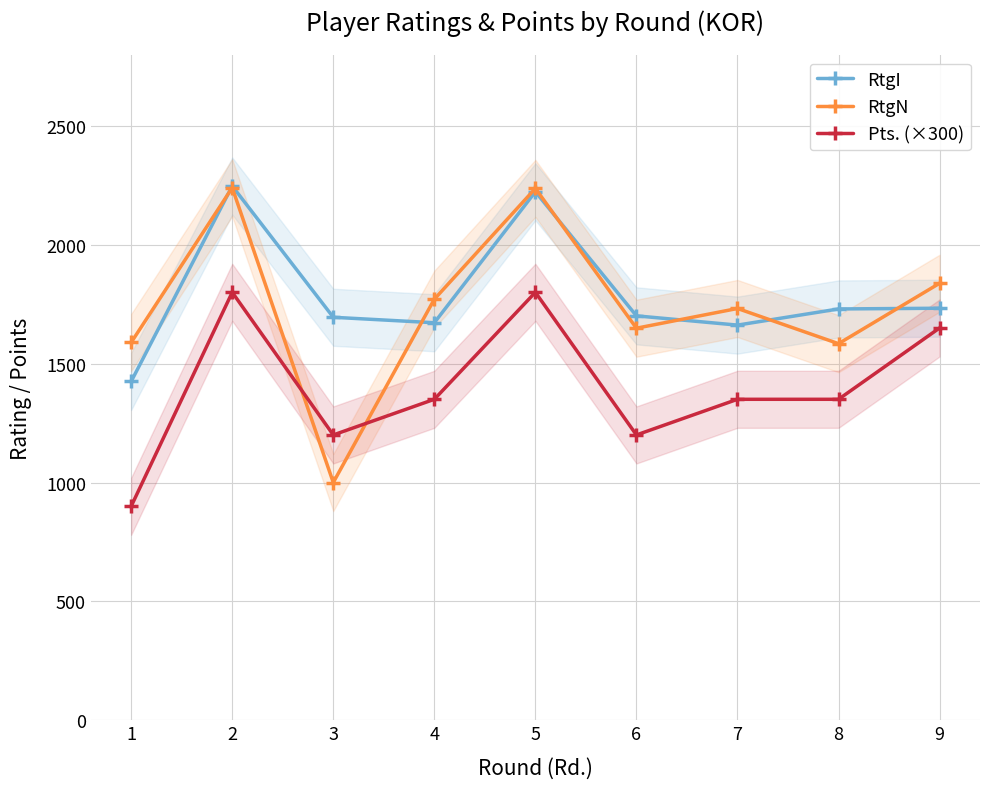

Rank the categories by RtgI value from highest to lowest.

2, 5, 9, 8, 6, 3, 4, 7, 1